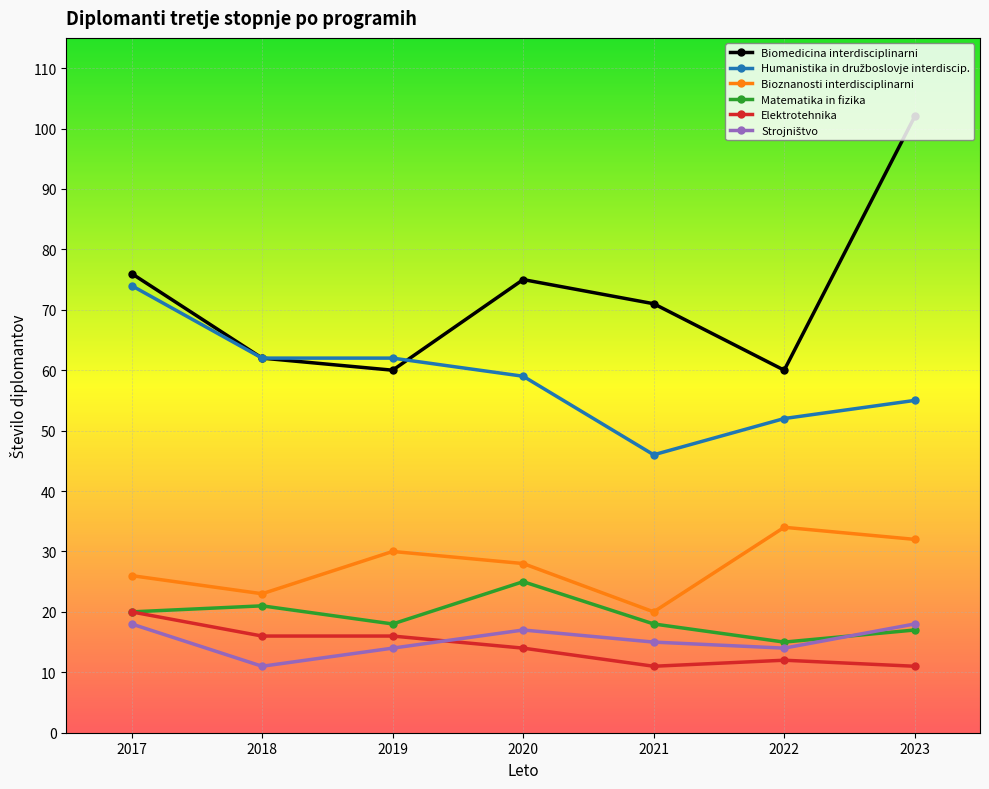

What is the greatest value displayed?

102